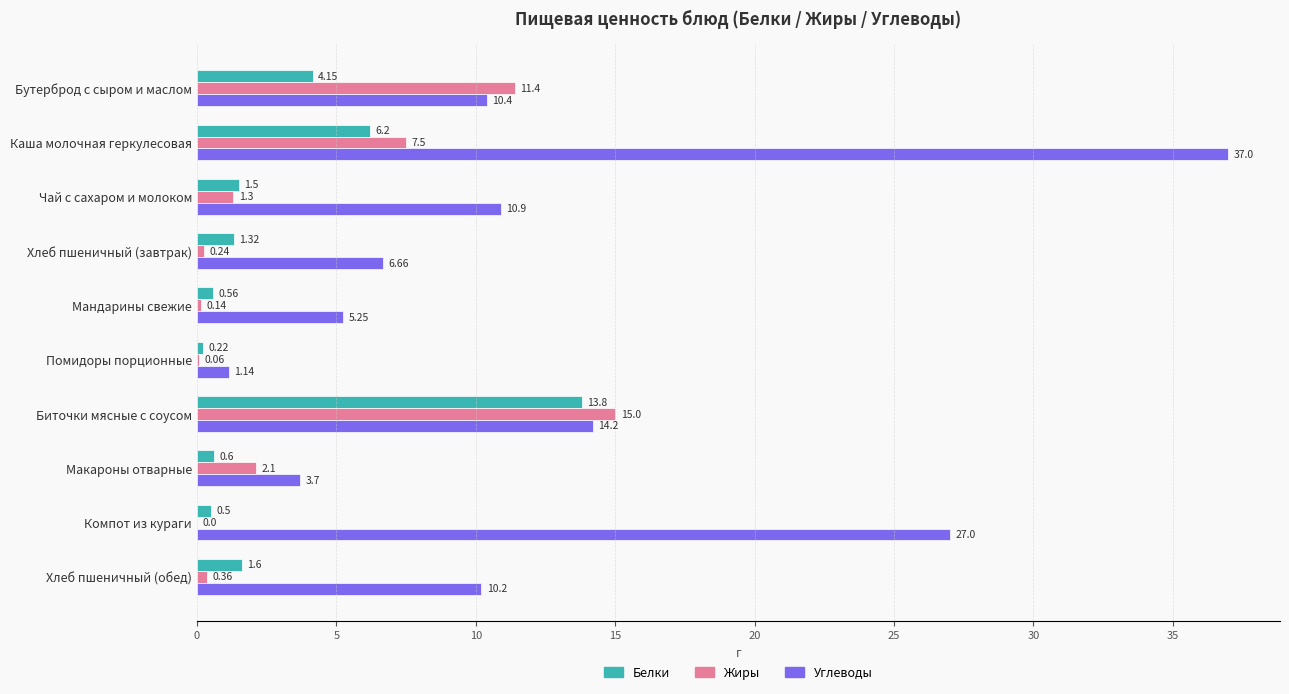

Between Мандарины свежие and Компот из кураги, which series saw the biggest shift?

Углеводы